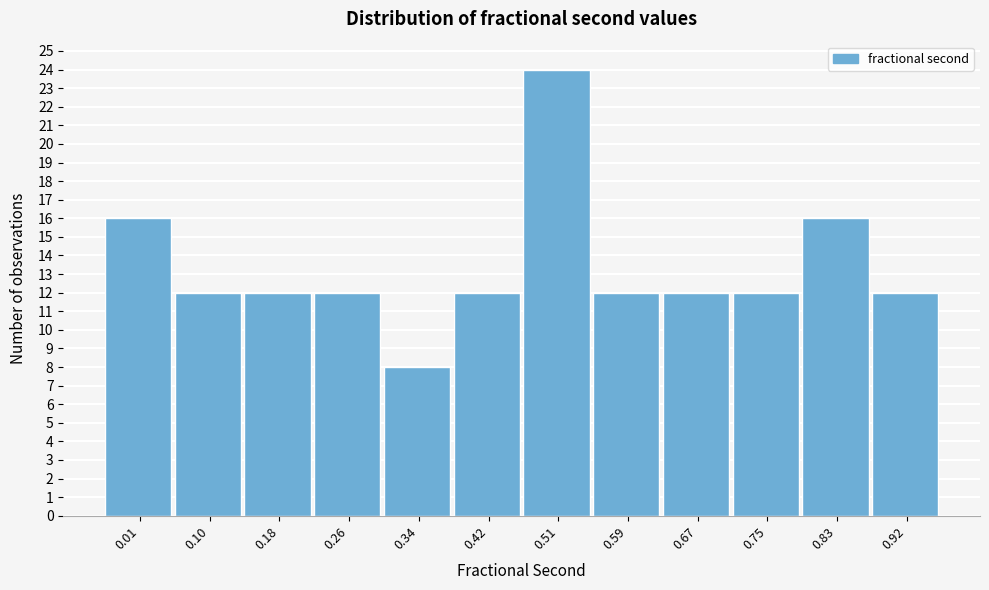

Reading left to right, transcribe all the data shown in this chart.

0.01=16	0.10=12	0.18=12	0.26=12	0.34=8	0.42=12	0.51=24	0.59=12	0.67=12	0.75=12	0.83=16	0.92=12